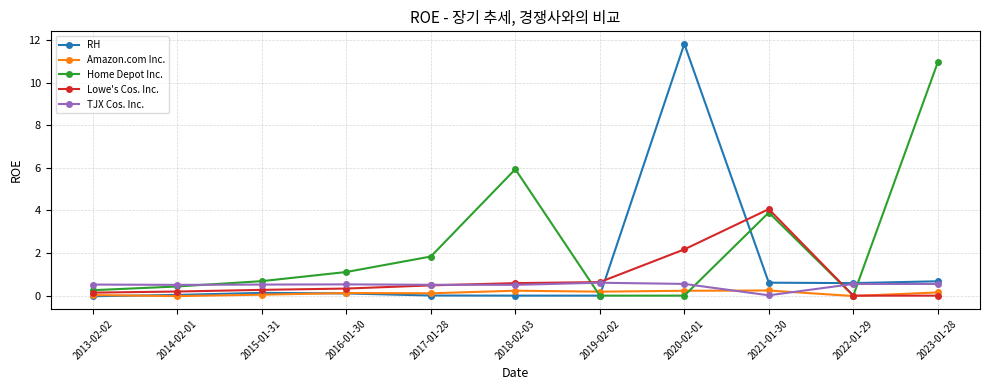

What is the difference between the RH values at 2018-02-03 and 2022-01-29?

0.6